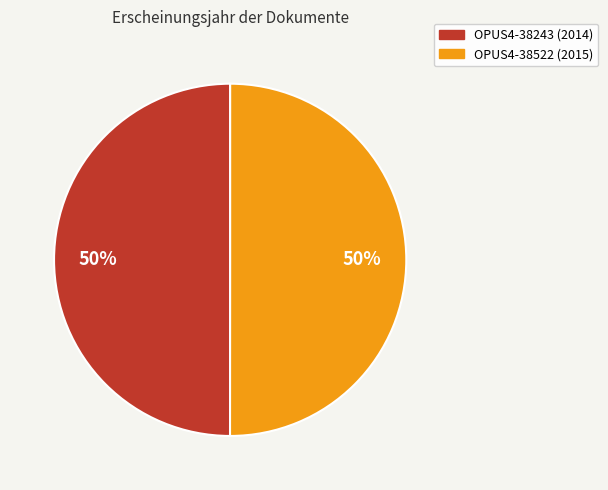

To the nearest percent, what portion does OPUS4-38522 represent?

50%